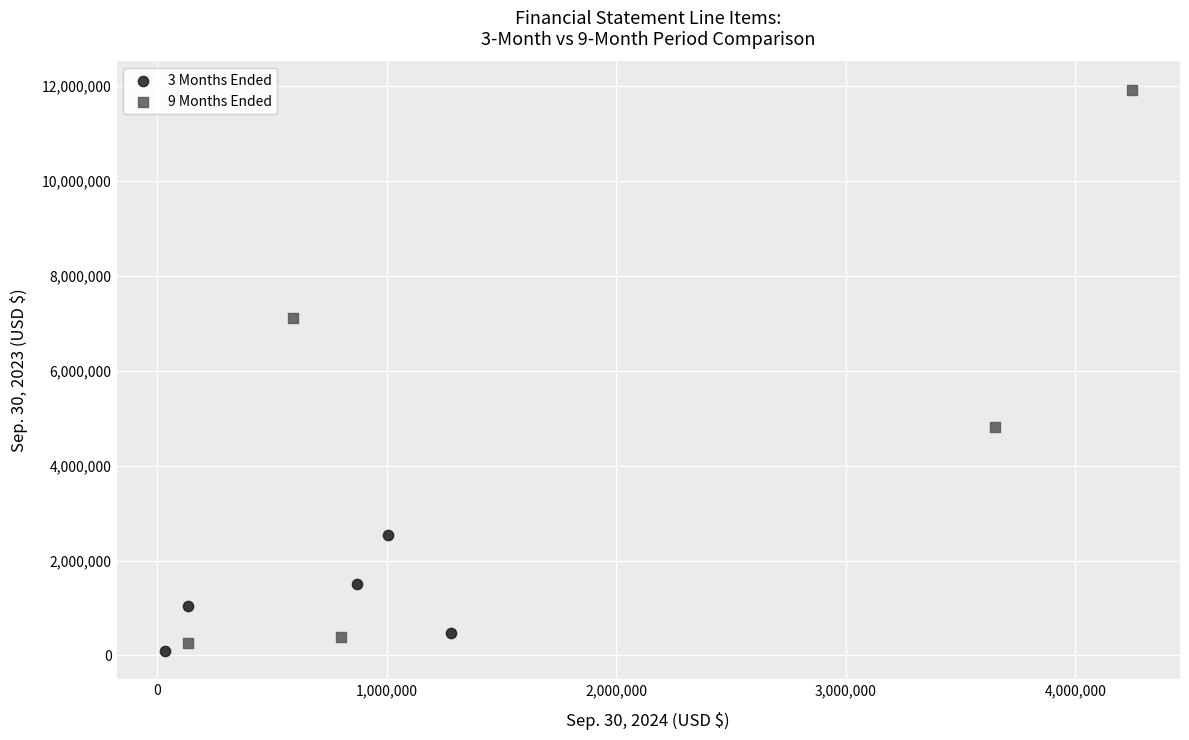

Which series has the largest Y range (max minus min)?

9 Months Ended